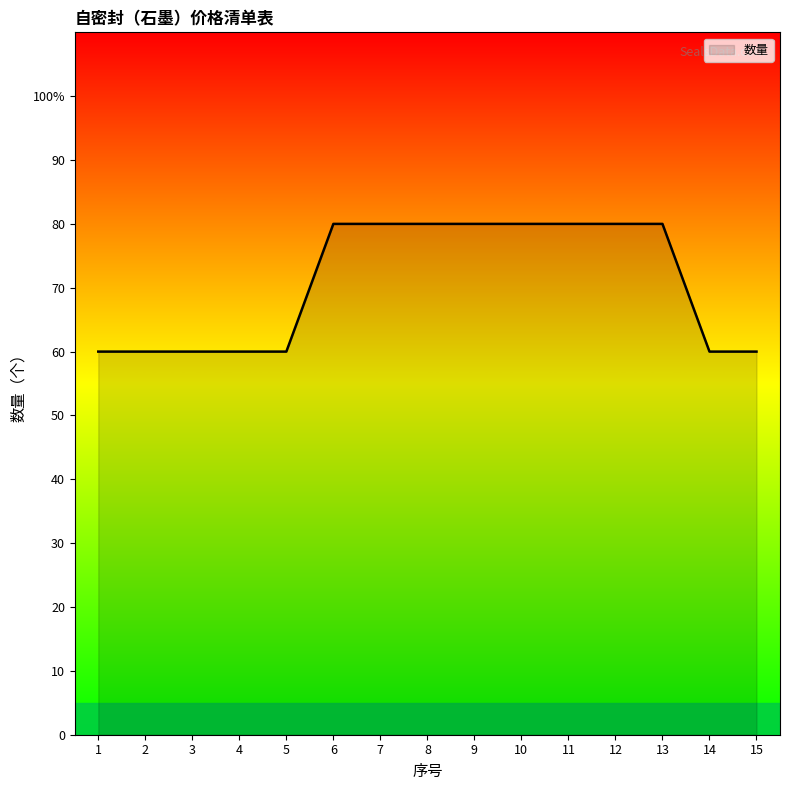

What is the approximate value at 15, to the nearest 10?

60